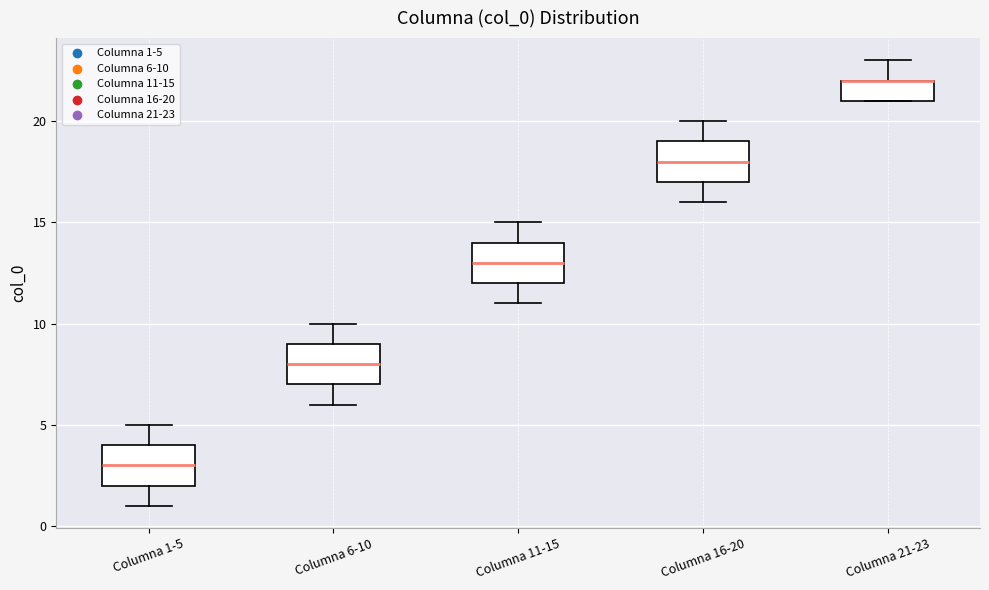

Where is the upper edge of the box for Columna 6-10 on the y-axis? The values are not printed on the chart, so give them approximately, as read against the axis.

9